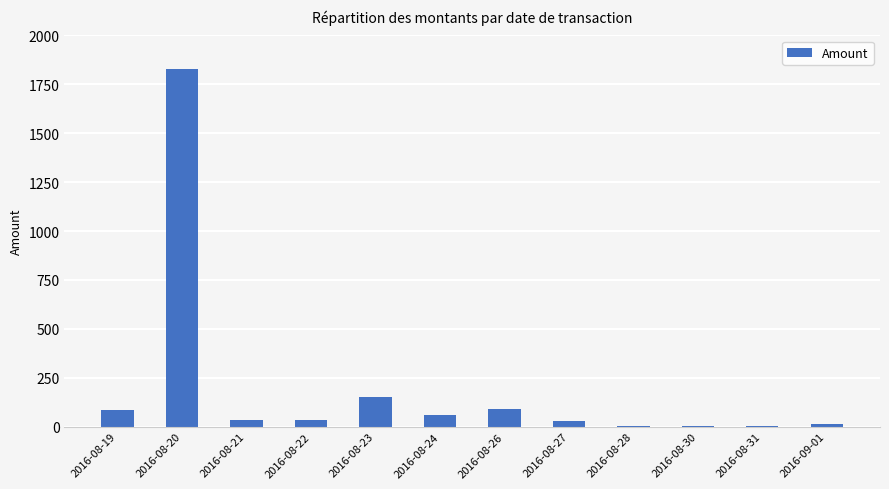

Where is the data nearest to the value 915?

2016-08-23